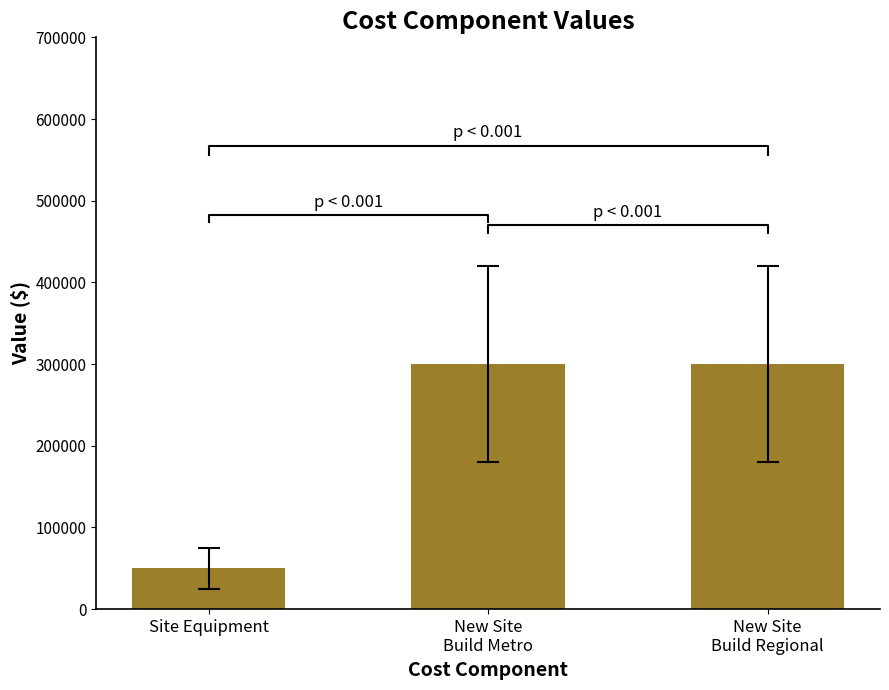

List the labels in order of value, smallest first.

Site Equipment, New Site
Build Metro, New Site
Build Regional